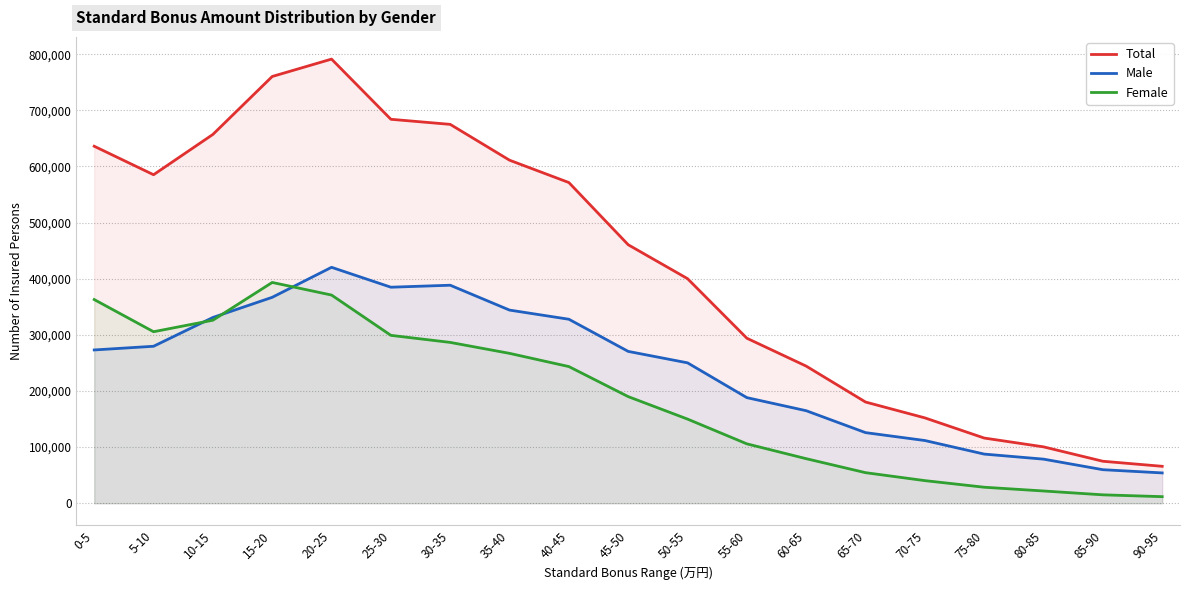

Which category has the highest value in the Total series?

20-25